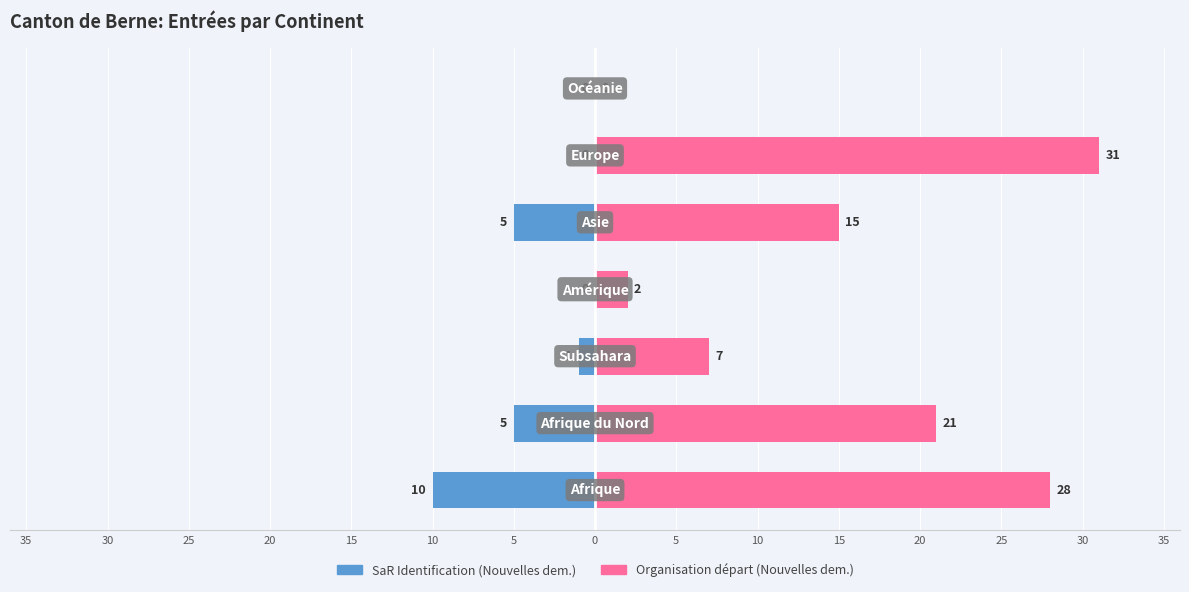

Rank the series by their maximum value, from highest to lowest.

Nouvelles demandes (Org. départ), Nouvelles demandes (SaR Ident.)